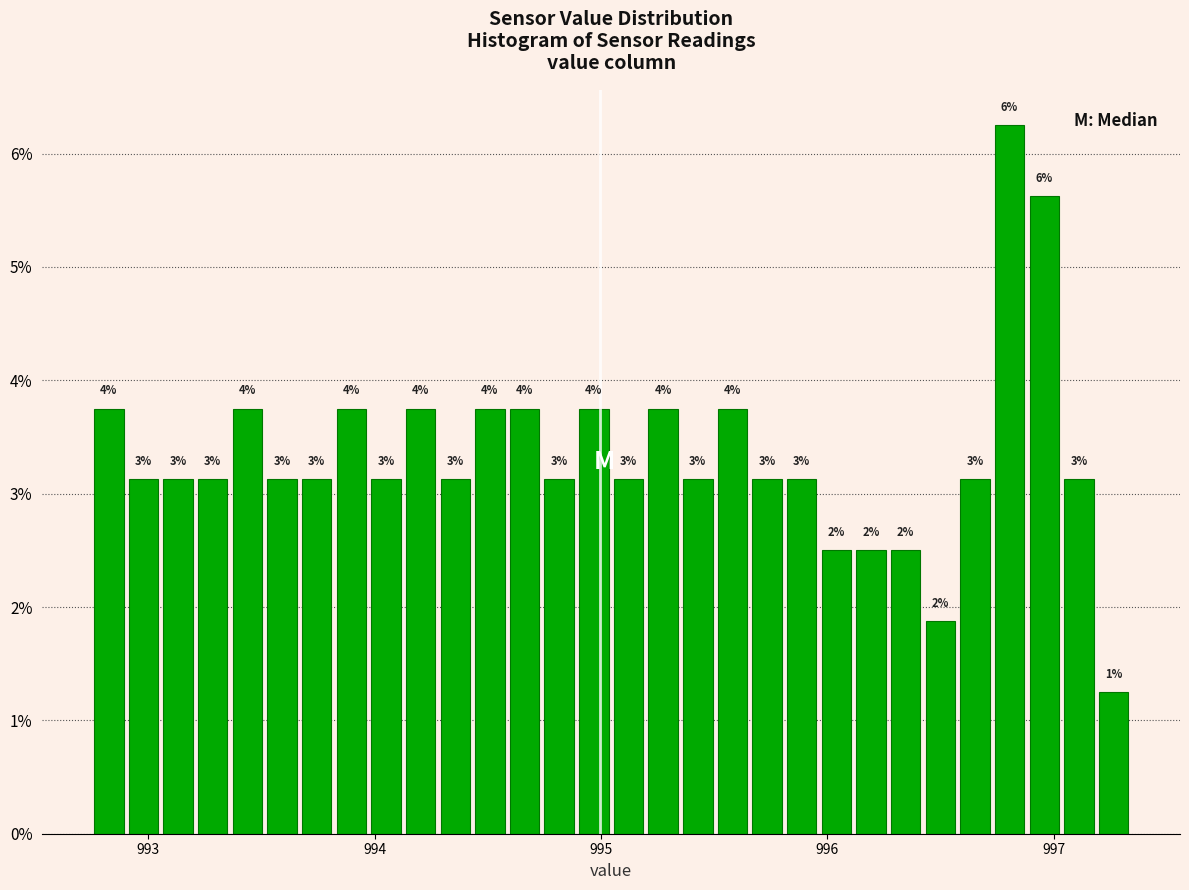

Read against the x-axis, roughly where is the centre of the tallest bar?

996.8